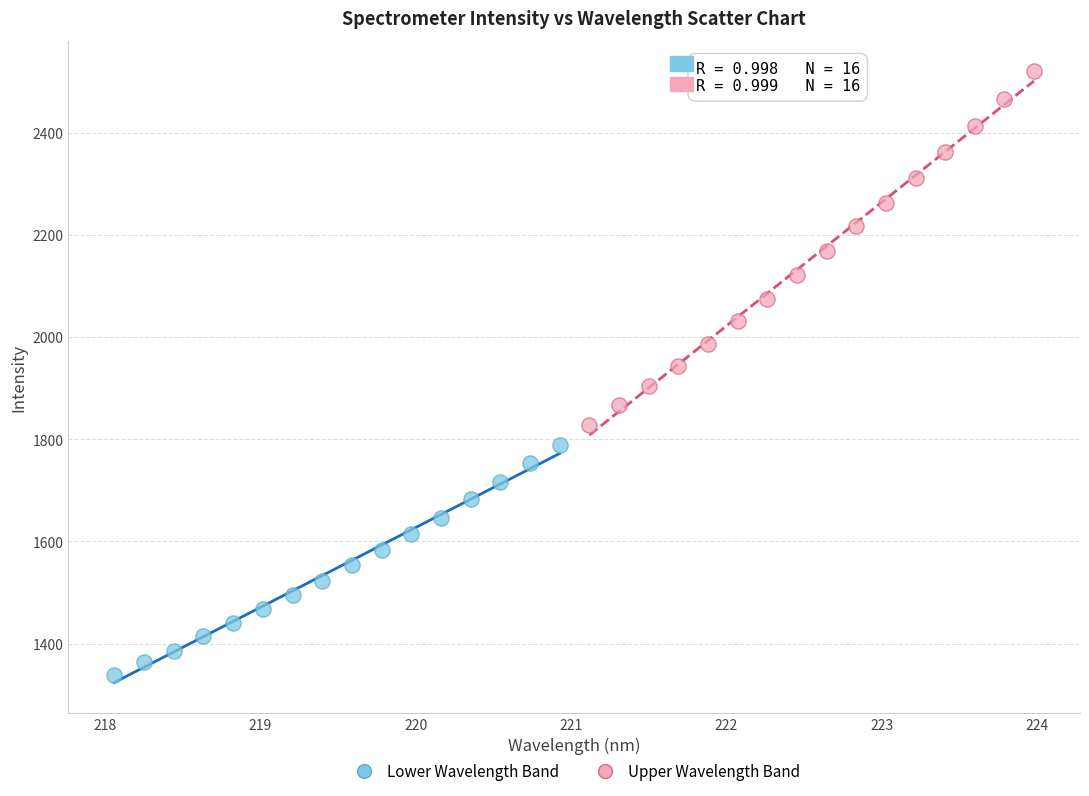

Which series has the widest spread of Y values?

Upper Wavelength Band